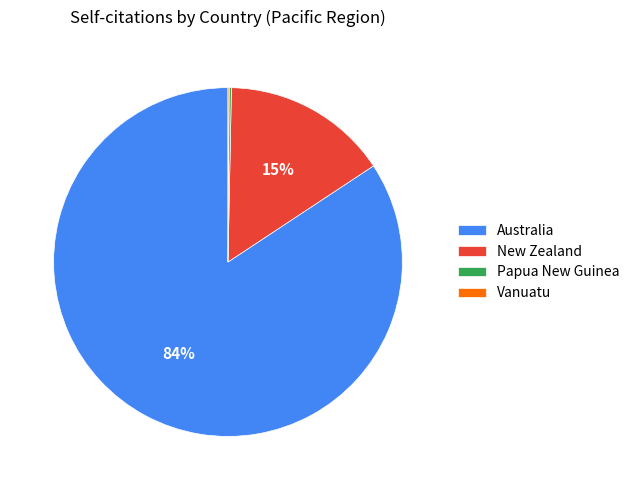

Which slice is the largest?

Australia